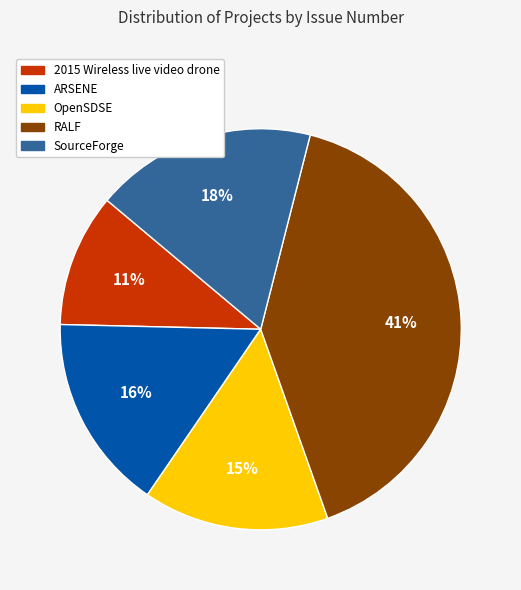

To the nearest percent, what is the difference between the largest and smallest slice percentages?

30%